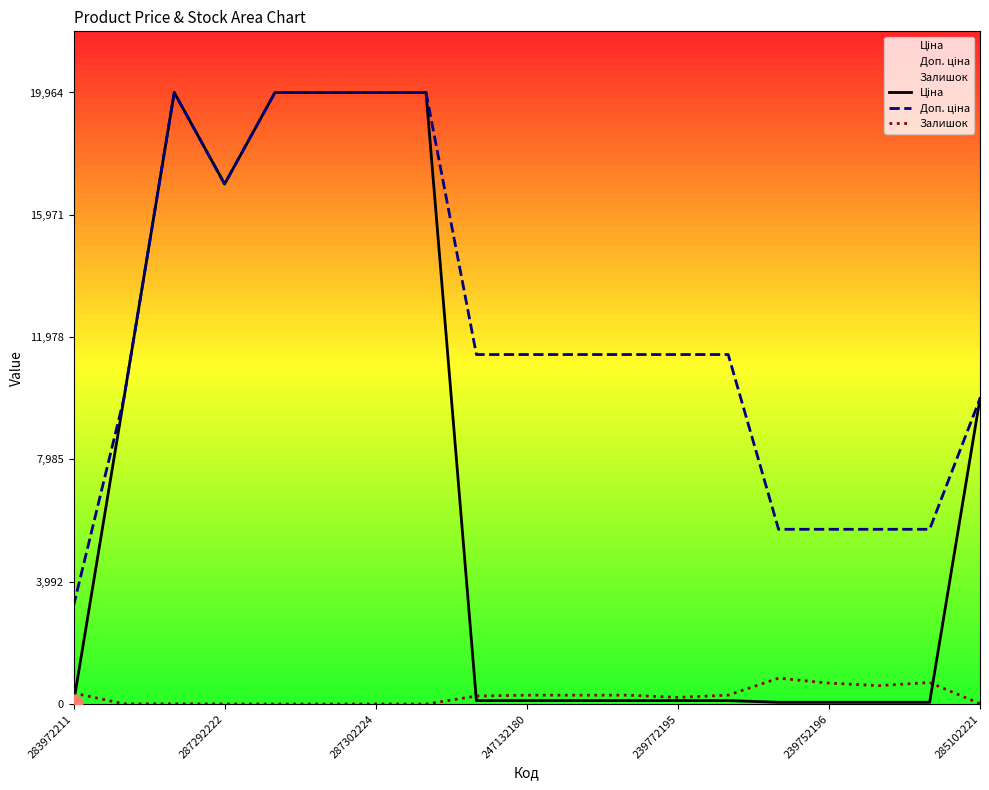

At which label is Залишок closest to 422?

283972211